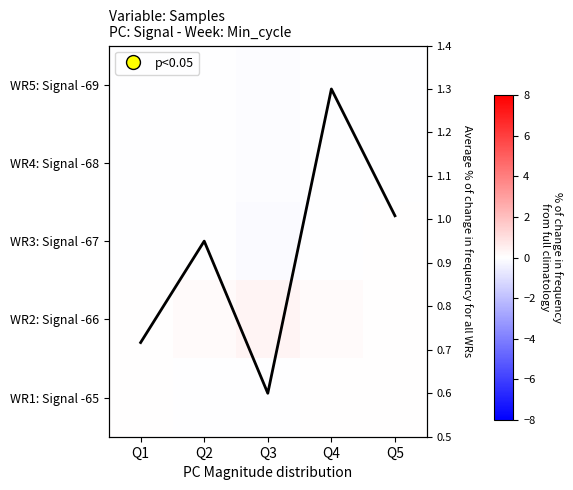

At how many categories does at least one series exceed 1?

2